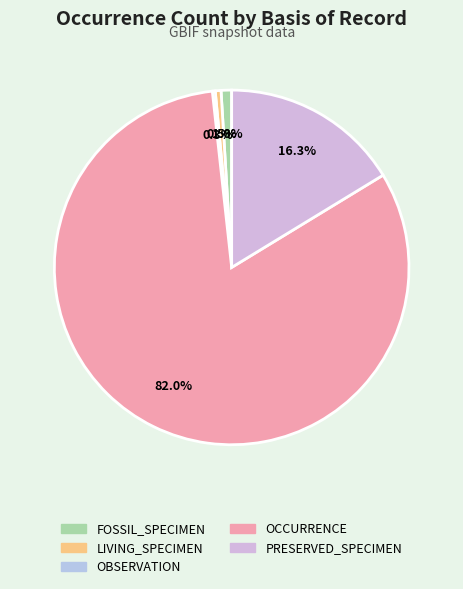

Rank the categories by value from highest to lowest.

OCCURRENCE, PRESERVED_SPECIMEN, FOSSIL_SPECIMEN, LIVING_SPECIMEN, OBSERVATION